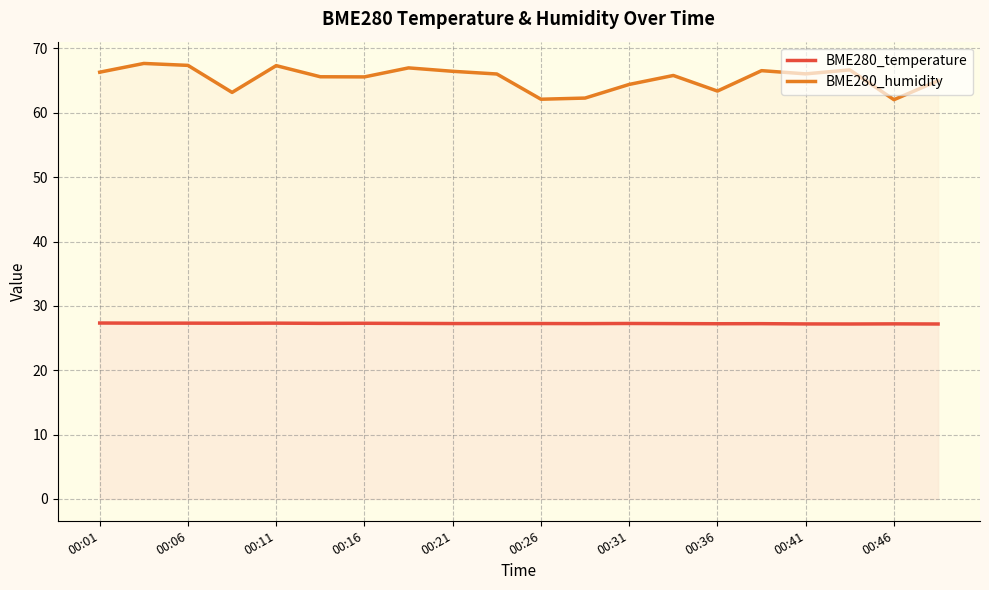

List the series in order of their overall mean, lowest first.

BME280_temperature, BME280_humidity